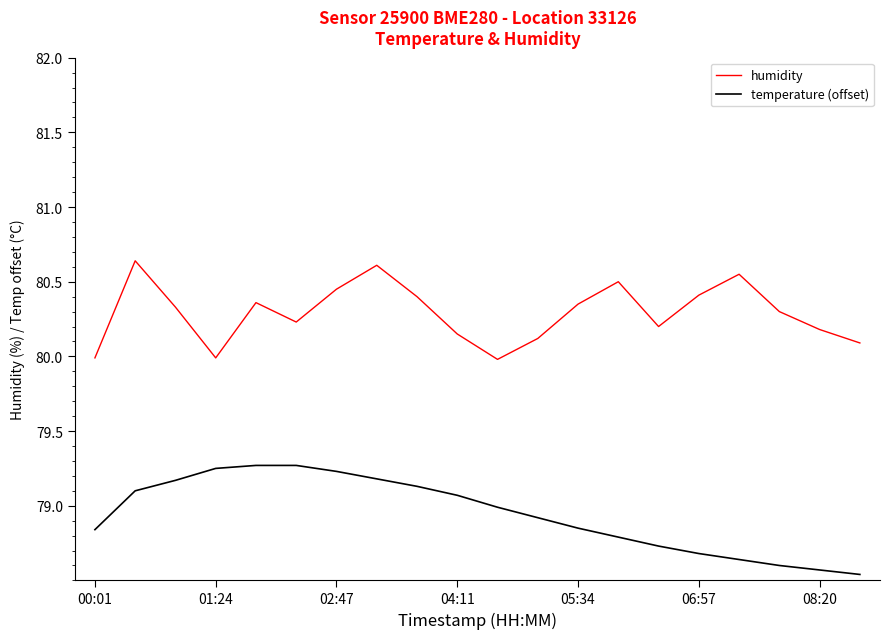

What is the difference between the maximum and minimum values in the temperature (offset) series?

0.7